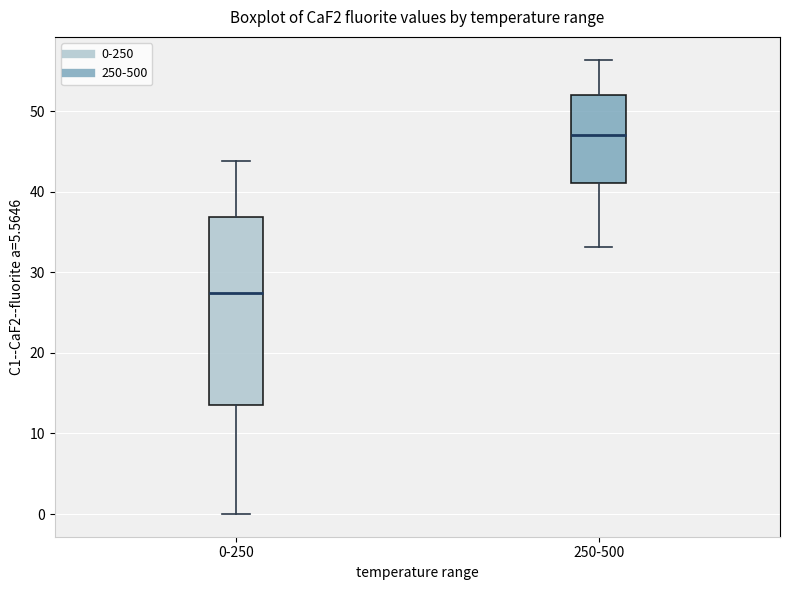

Reading left to right, read every box against the y-axis: the position of its median line, the range the box covers, and the ends of its whiskers. The values are not printed on the chart, so give them approximately, as read against the axis.

0-250: median 27, box 13 to 37, whiskers 0 to 44
250-500: median 47, box 41 to 52, whiskers 33 to 56